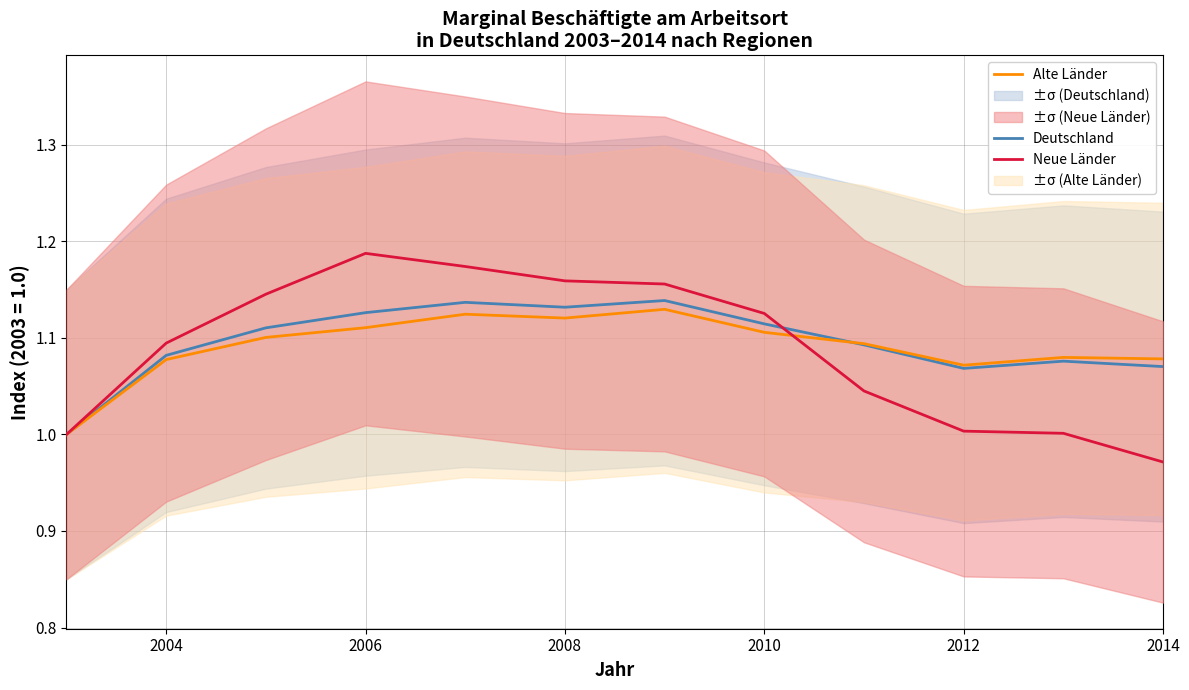

The value of Alte Länder at 2012 is 0.6. True or false?

False